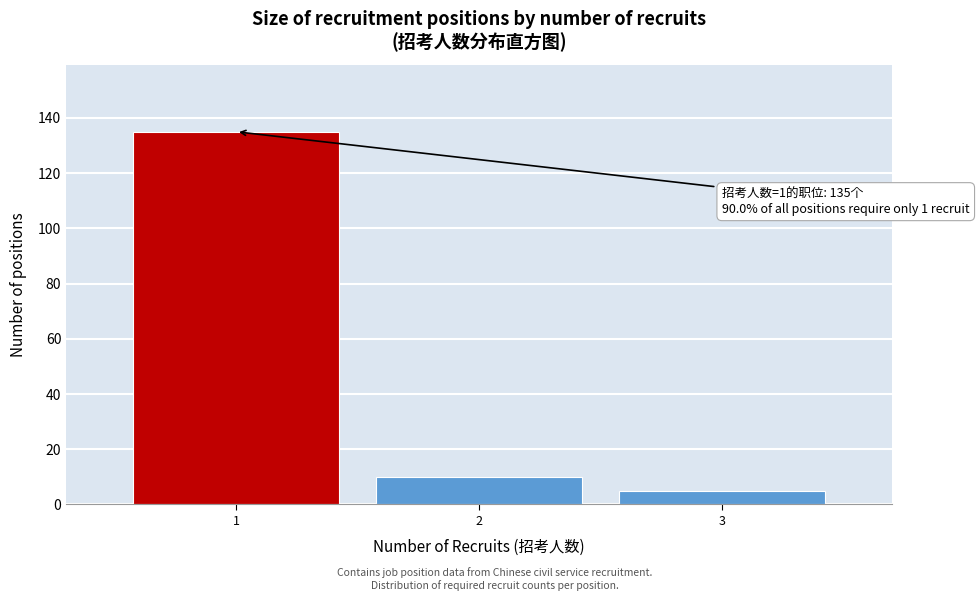

Reading left to right, what are all the values shown in this chart?

1=135	2=10	3=5